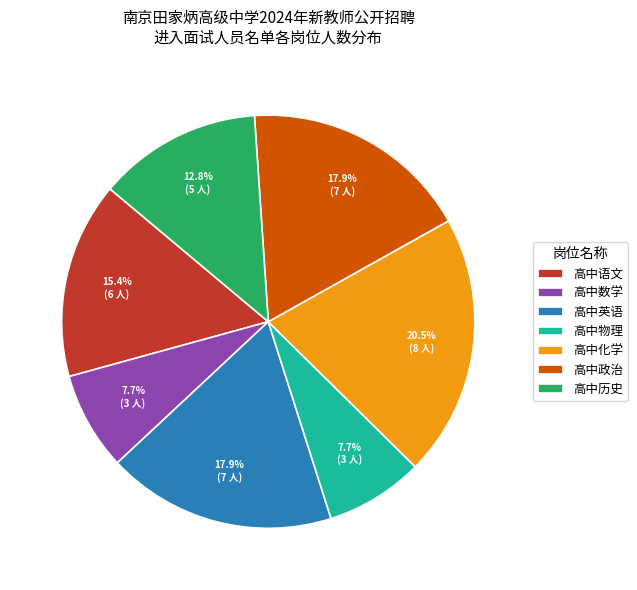

How much of the chart is everything except 高中历史?

87.2%